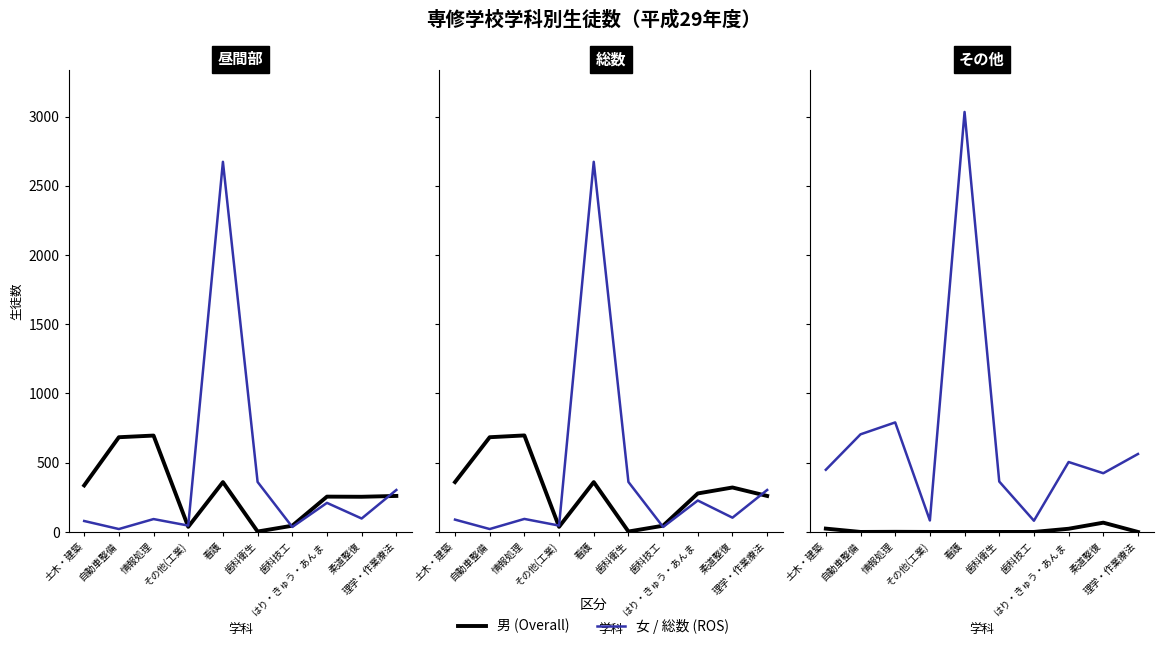

What position from the left is 土木・建築?

1